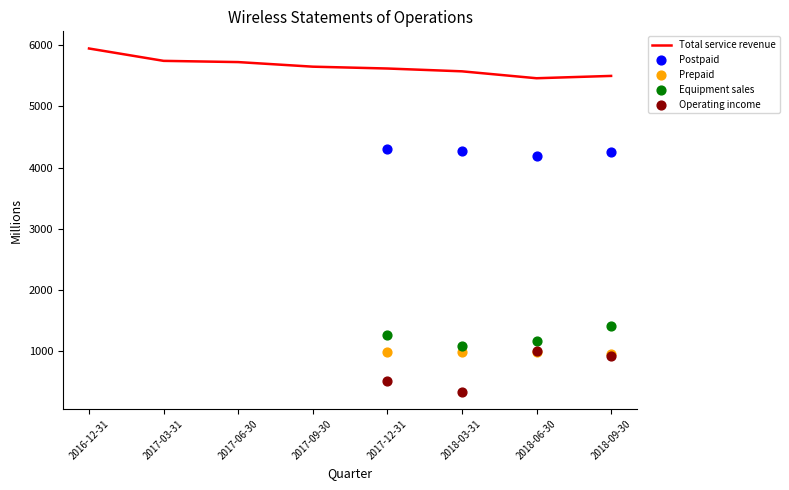

Approximately how many times larger is the value at 2017-12-31 compared to 2018-03-31?

1.0